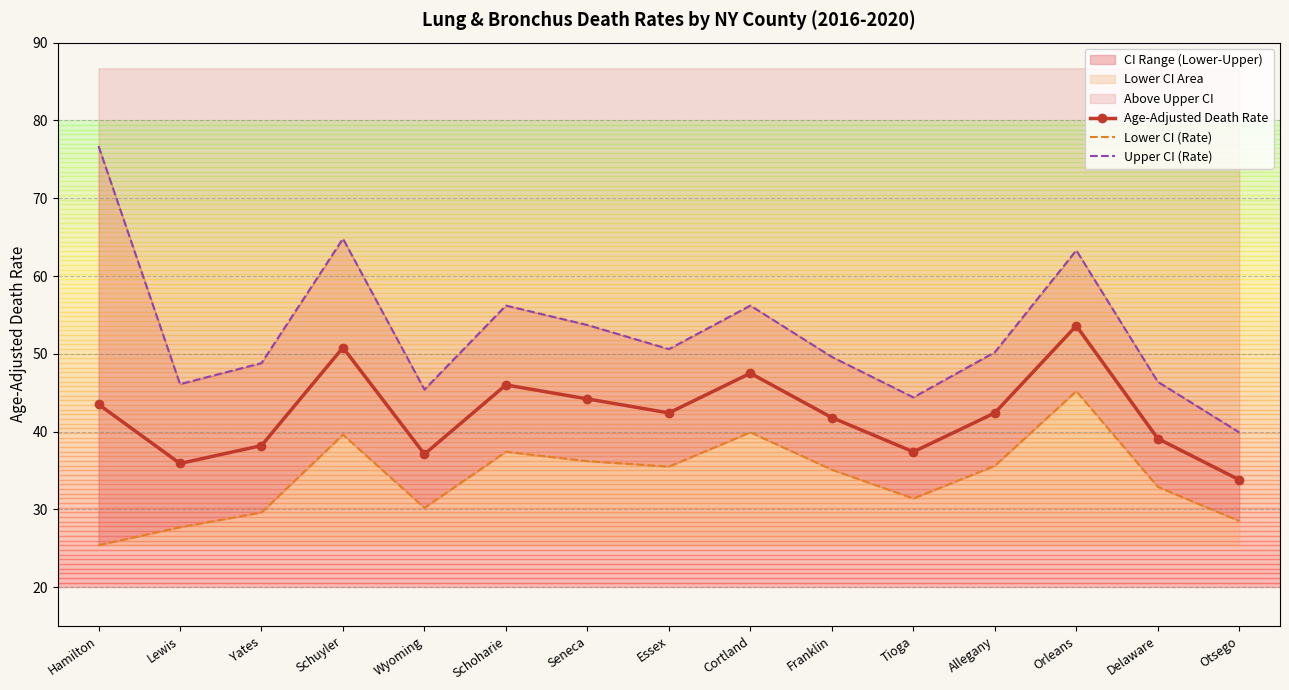

List the labels in order of Age-Adjusted Death Rate value, largest first.

Orleans, Schuyler, Cortland, Schoharie, Seneca, Hamilton, Essex, Allegany, Franklin, Delaware, Yates, Tioga, Wyoming, Lewis, Otsego